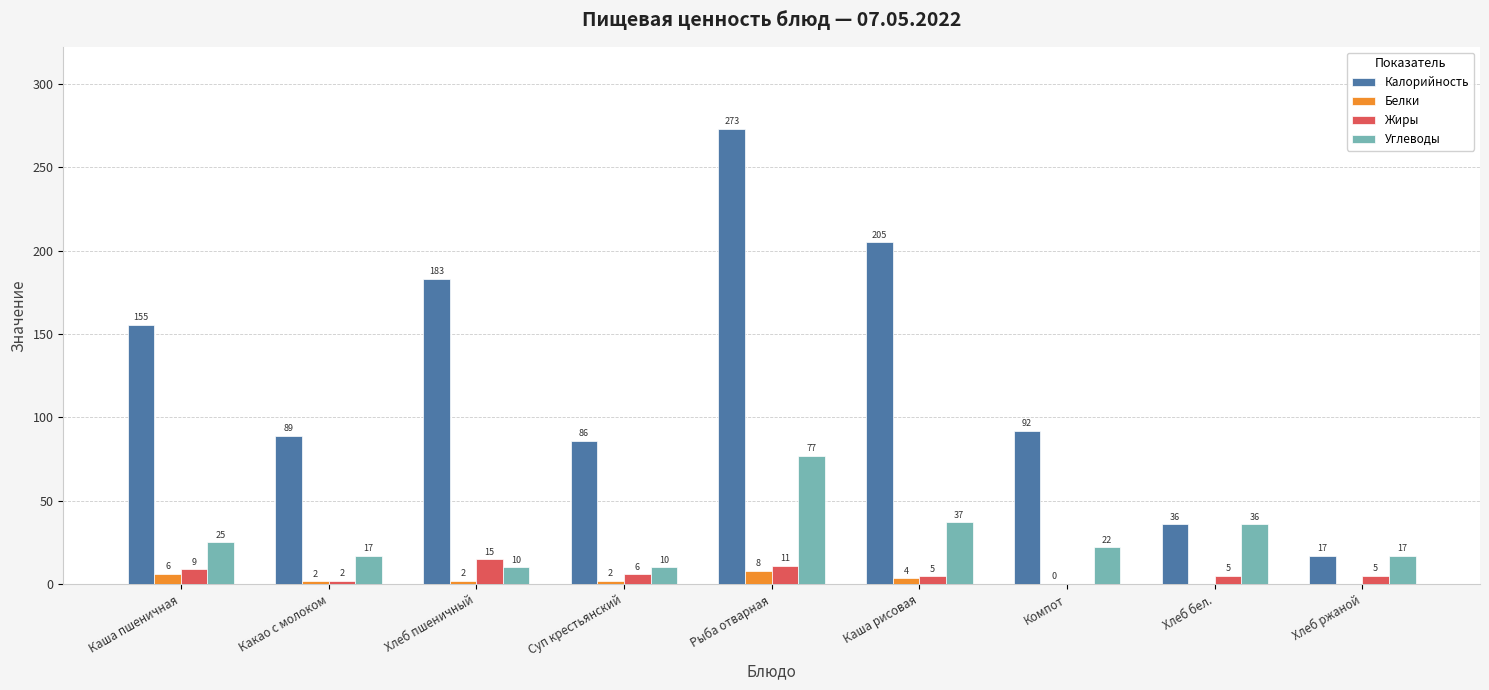

Which series has the widest spread of values?

Калорийность